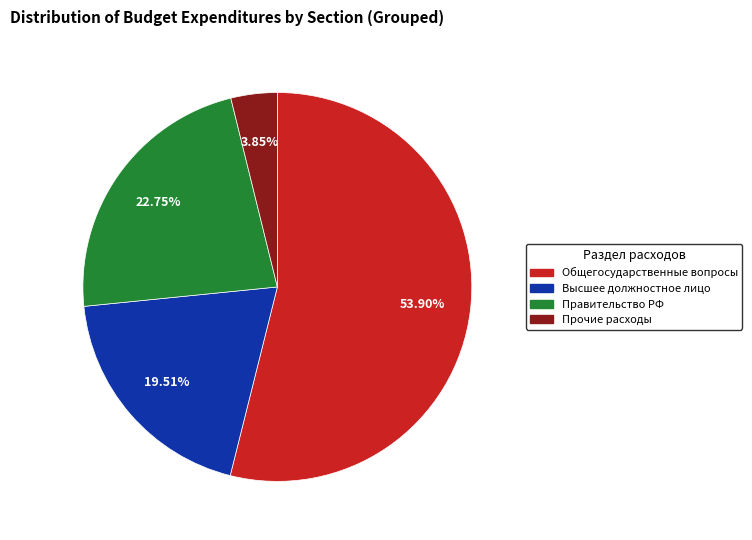

How many slices are in this pie chart?

4